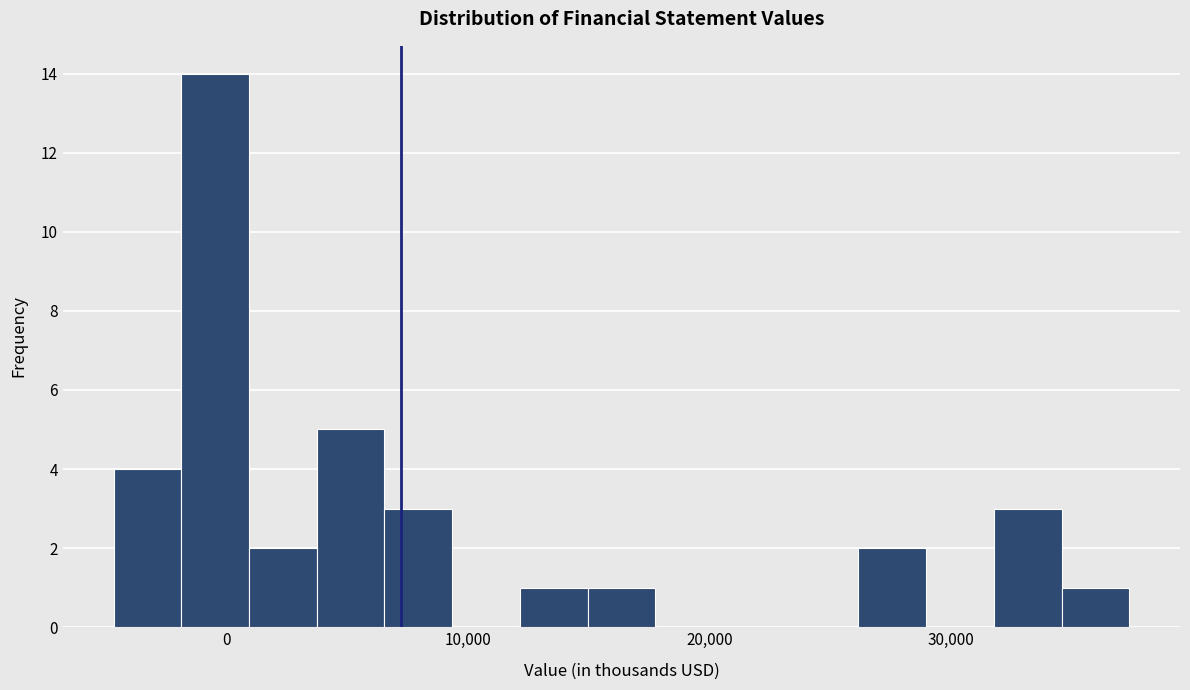

Read against the x-axis, roughly where is the centre of the tallest bar?

0